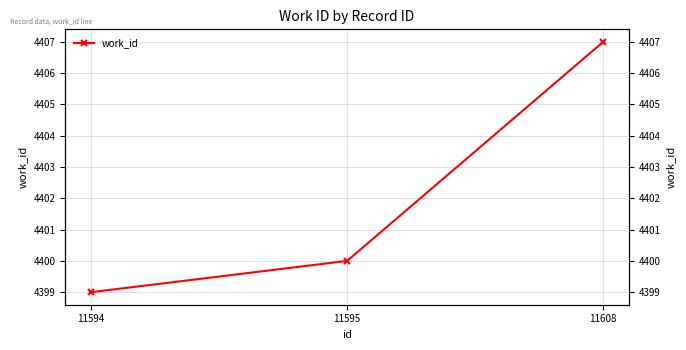

How many values exceed 4400?

1